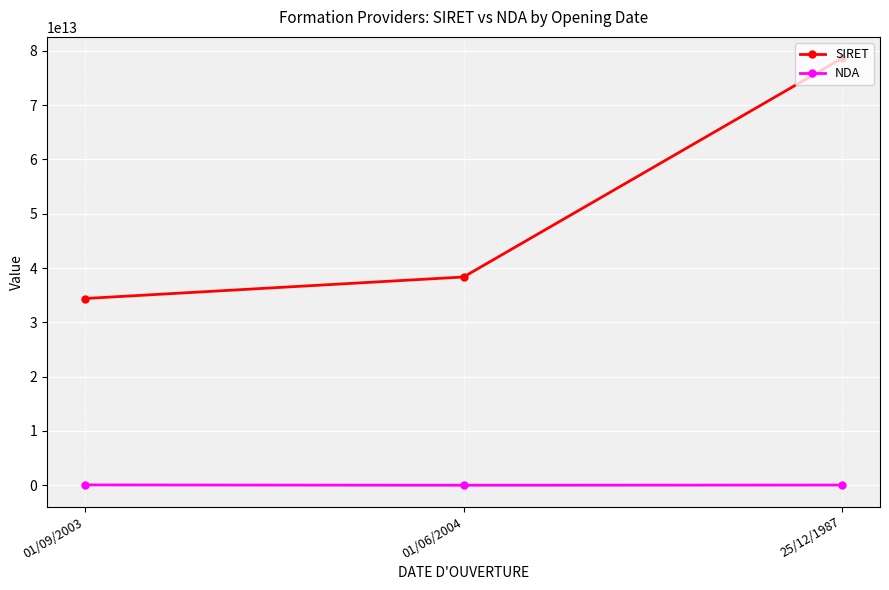

What position from the left is 25/12/1987?

3